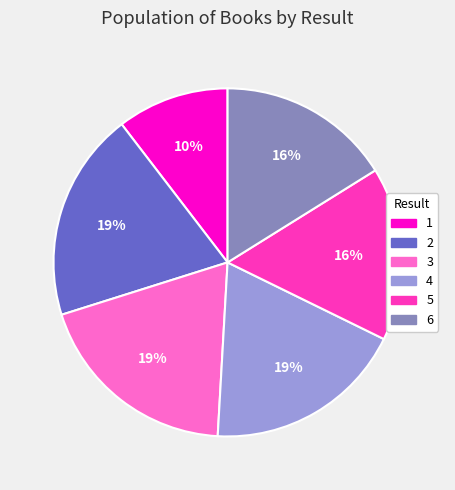

Does 1 account for over 50% of the chart?

No